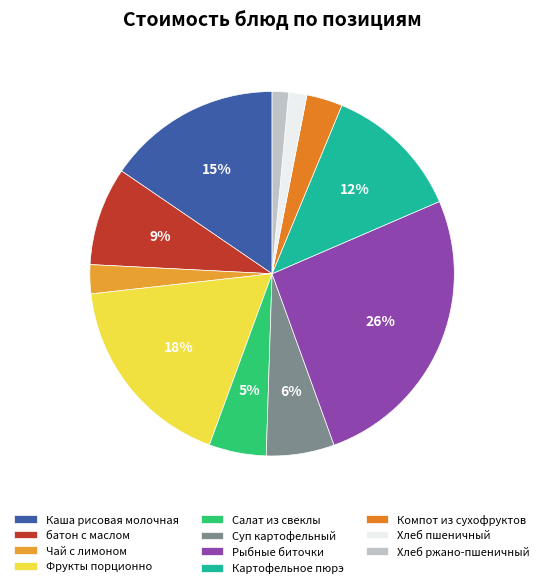

How many slices are in this pie chart?

11